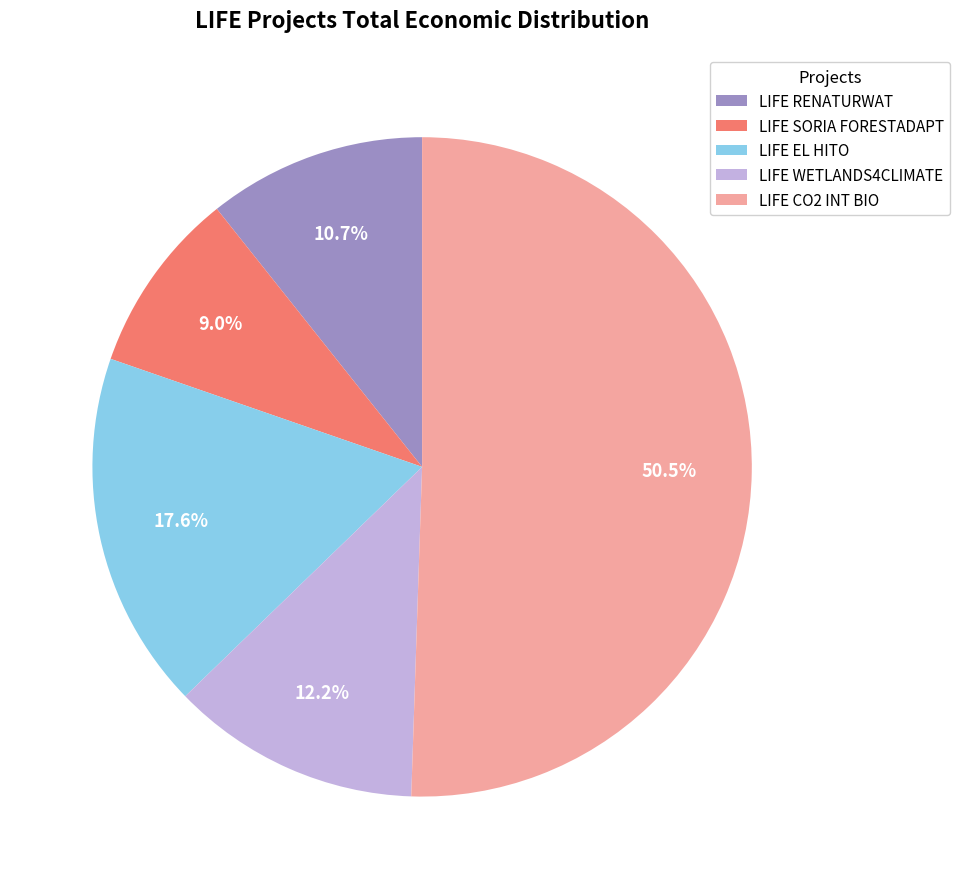

Count the number of slices in the pie.

5